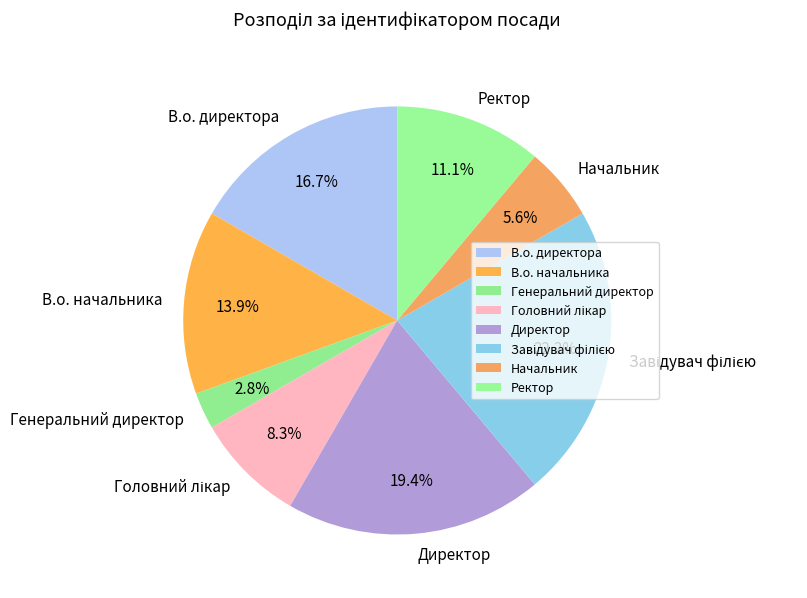

Is there a majority slice in this chart?

No